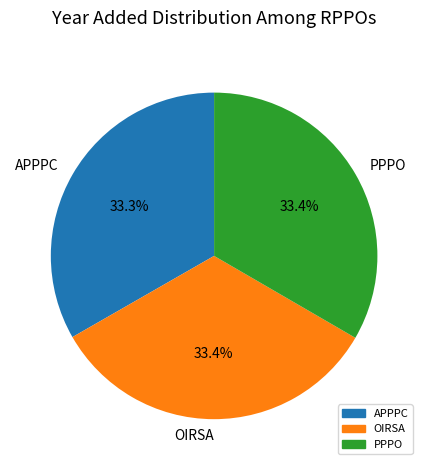

Is there any slice that represents more than half of the pie?

No